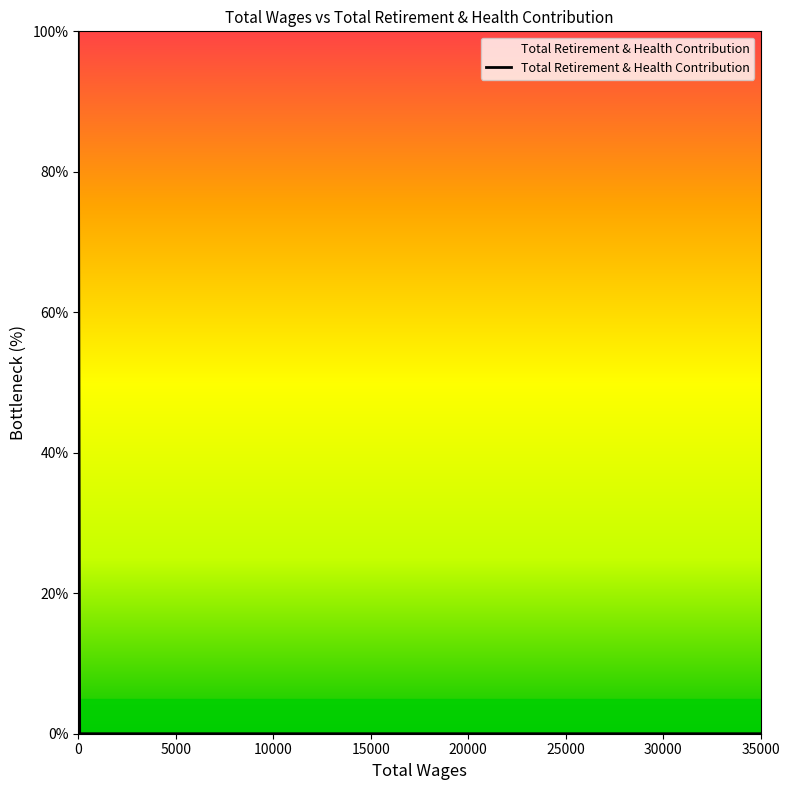

How many categories are shown in the chart?

5